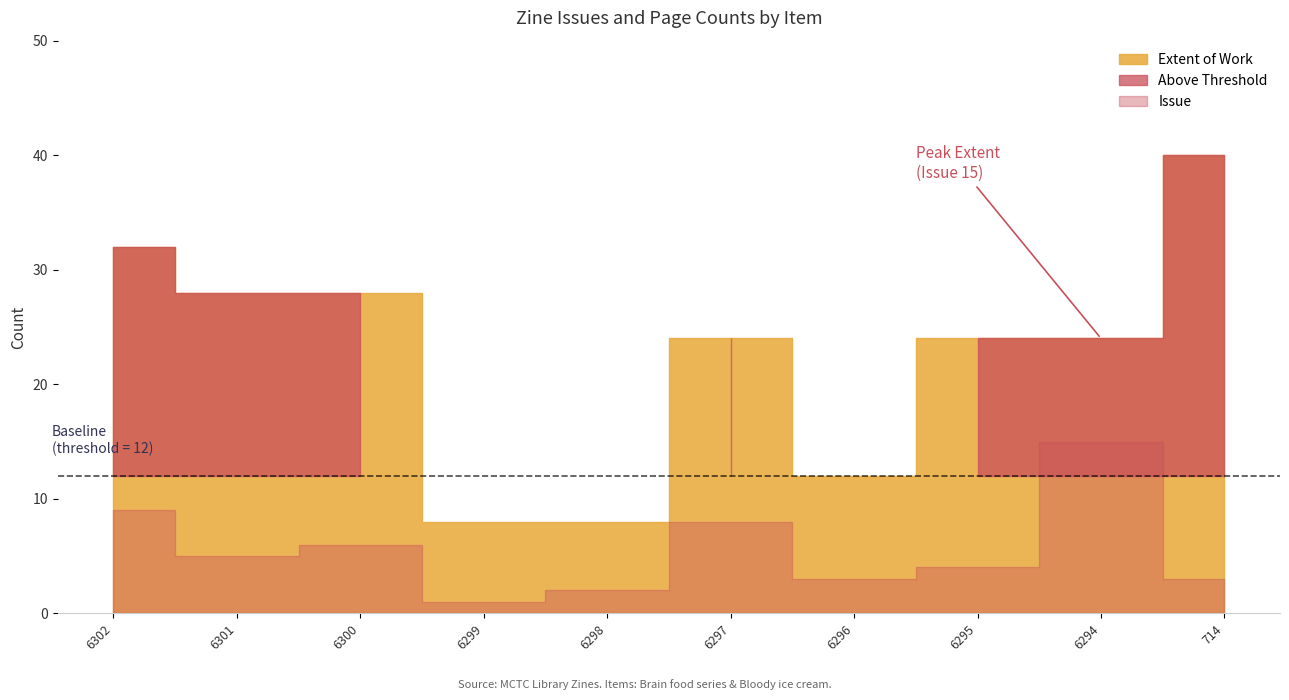

True or false: Extent of Work and Issue cross at least once.

False